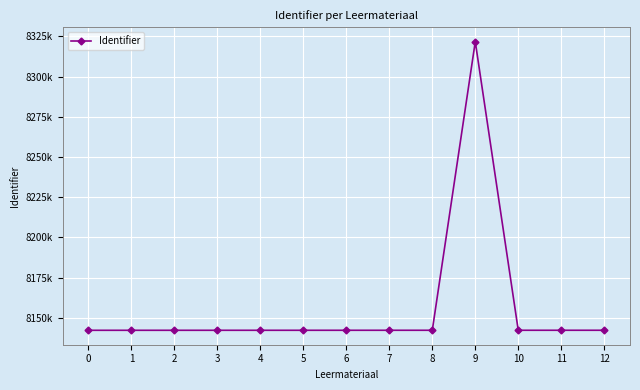

What is the sum of all values?

106029579